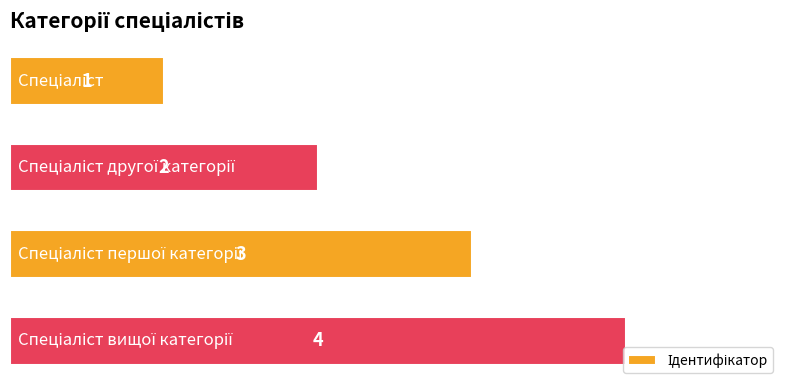

How many values are between 2 and 4?

3